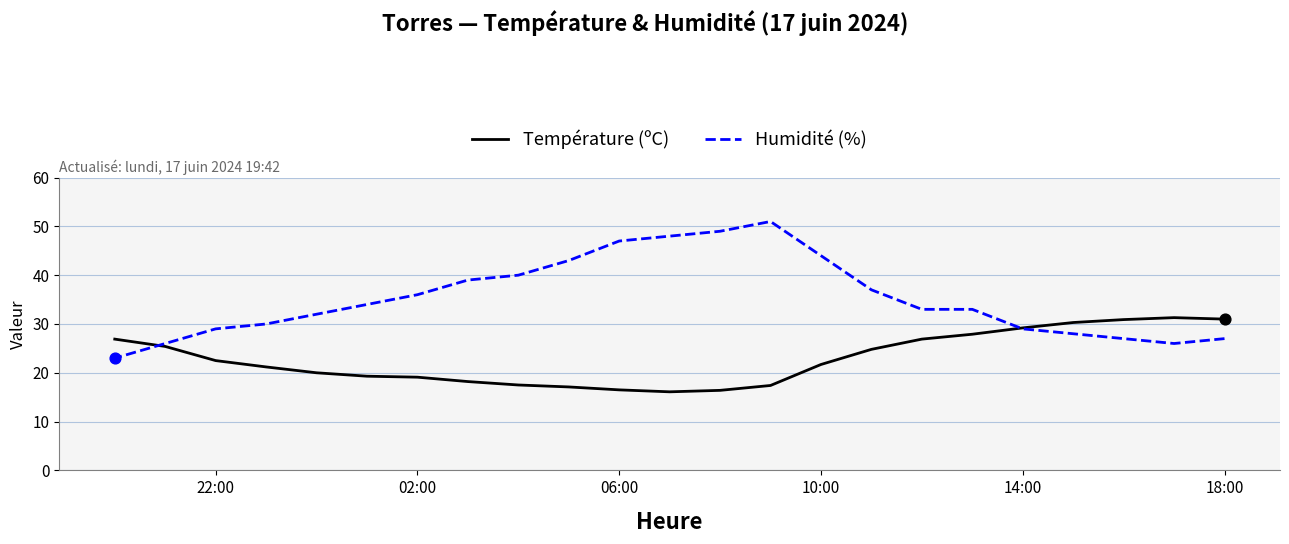

At how many categories does at least one series exceed 42?

6